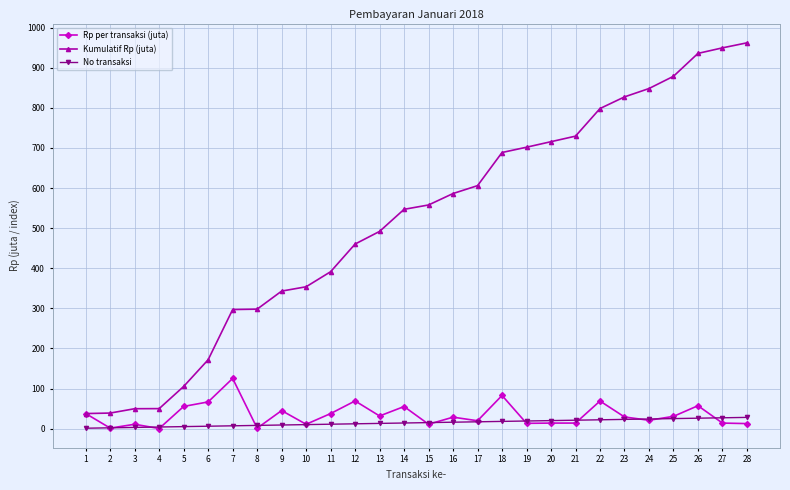

True or false: Rp per transaksi (juta) has more than 0 interior local peaks.

True